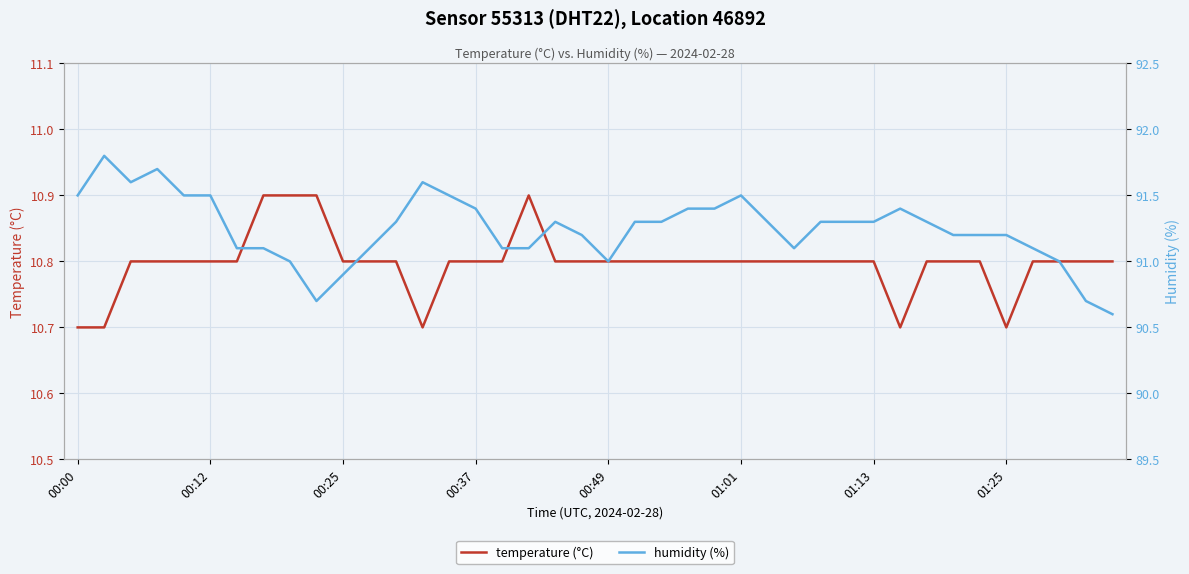

The temperature (°C) series shows 14.1 at 00:12. True or false?

False